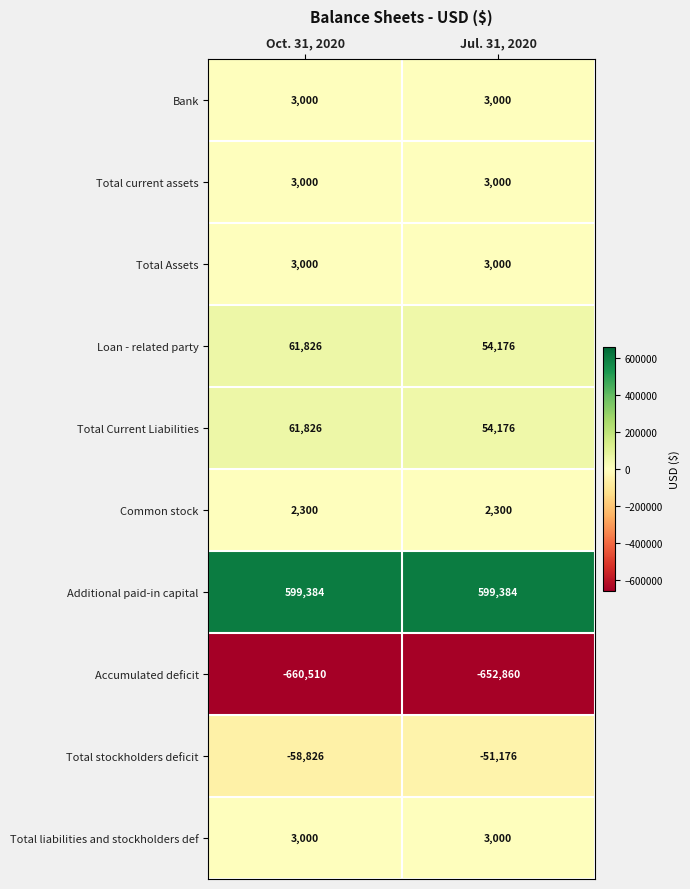

What is the difference between the Total Current Liabilities values at Jul. 31, 2020 and Oct. 31, 2020?

7650